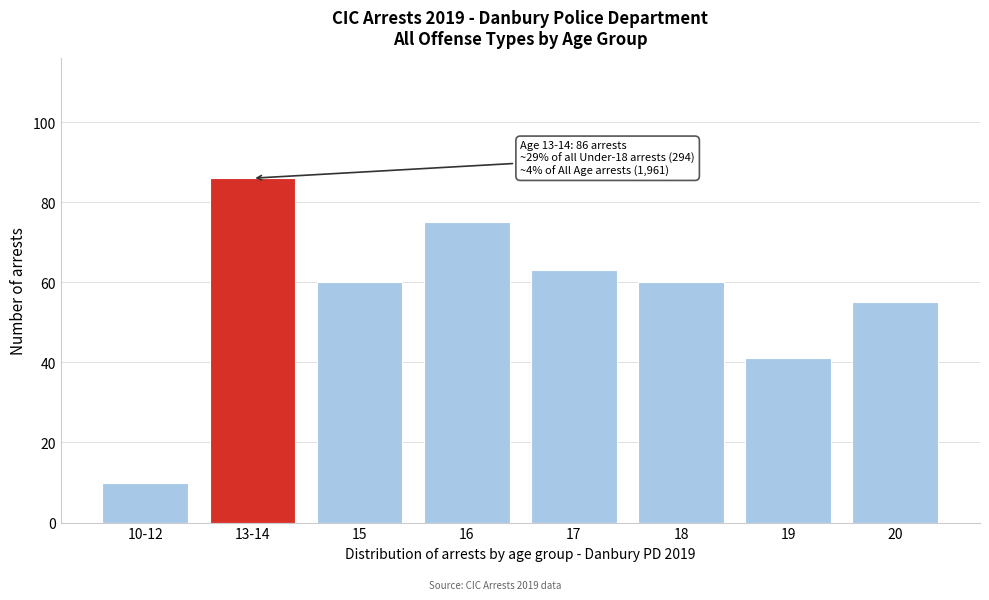

Reading left to right, what are all the values shown in this chart?

10	86	60	75	63	60	41	55